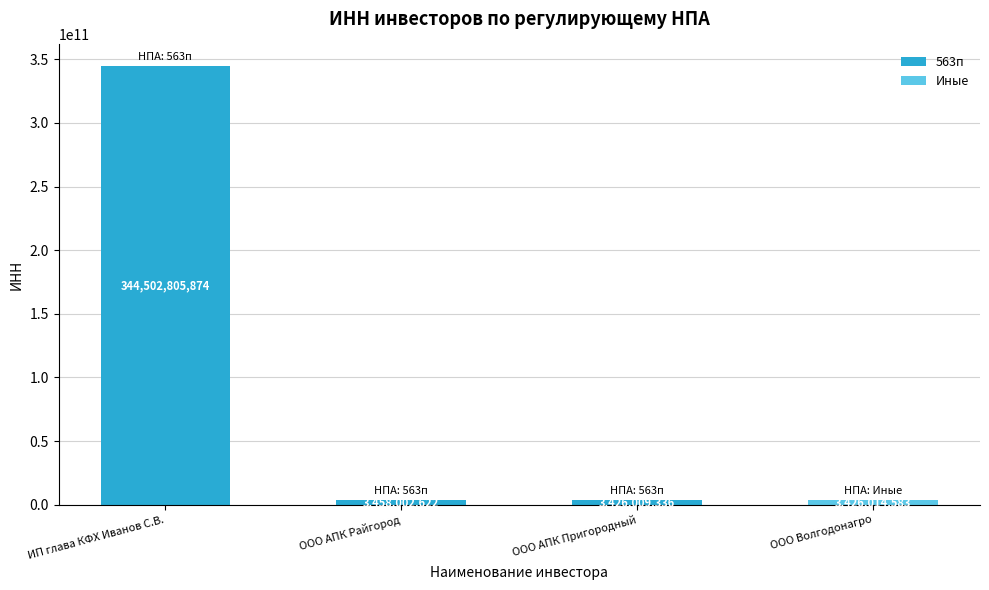

Which has a higher value, ООО АПК Райгород or ИП глава КФХ Иванов С.В.?

ИП глава КФХ Иванов С.В.